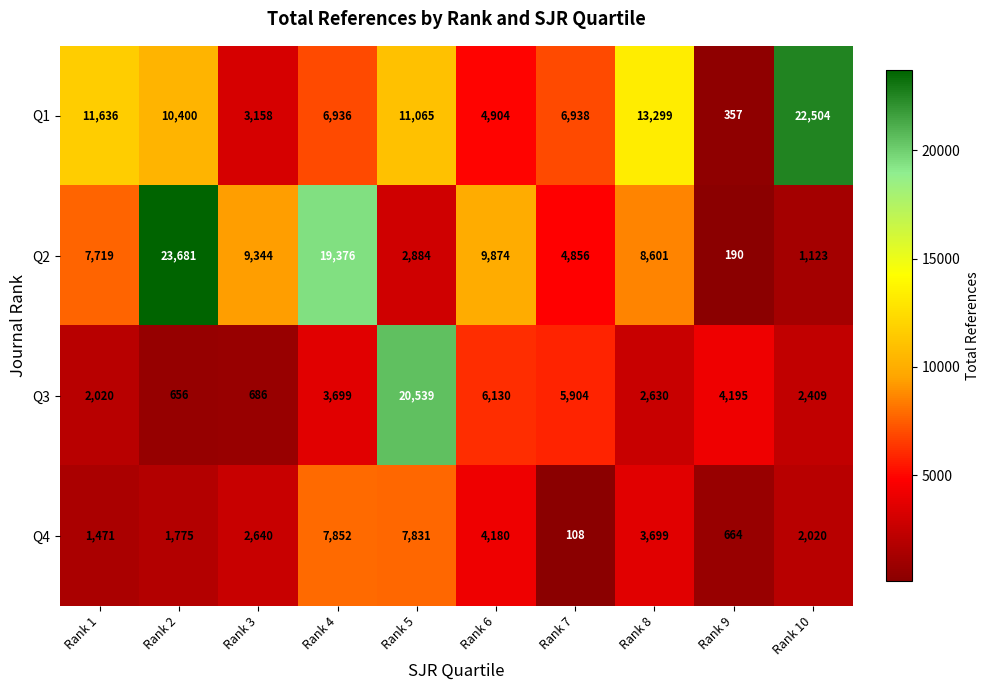

What is the maximum value for Q1?

22504